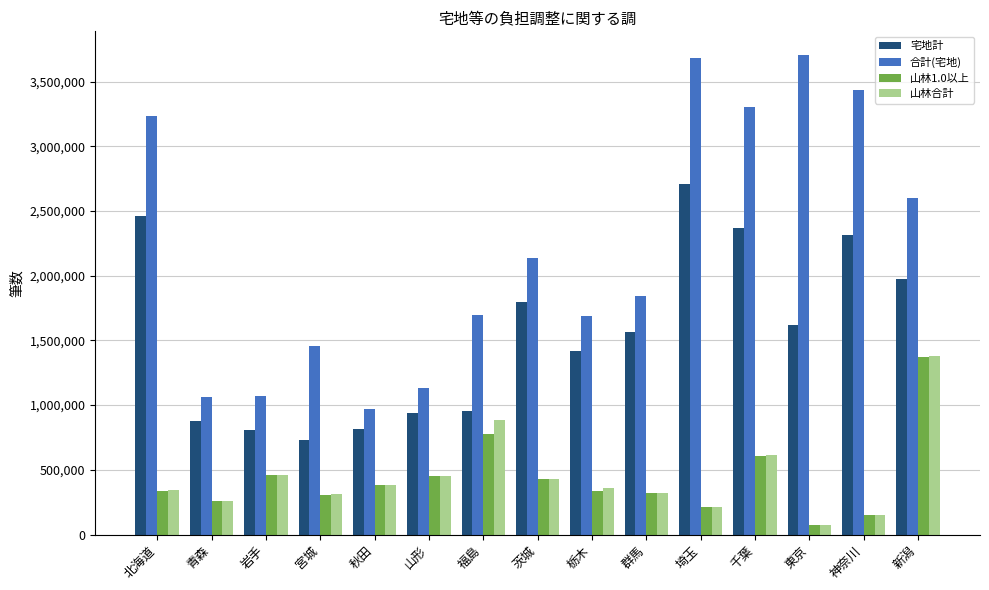

What is the spread (max minus min) of values at 千葉?

2698742